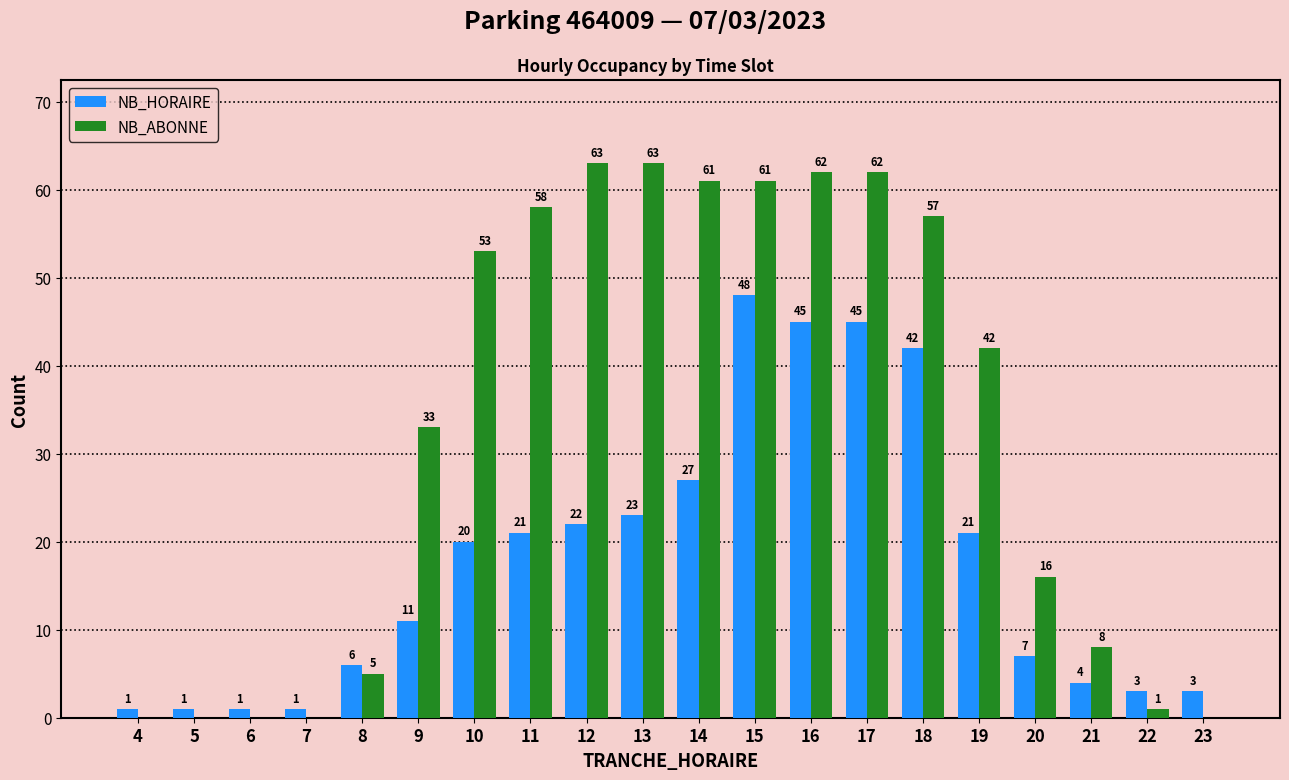

The value of NB_ABONNE at 11 is 76. True or false?

False